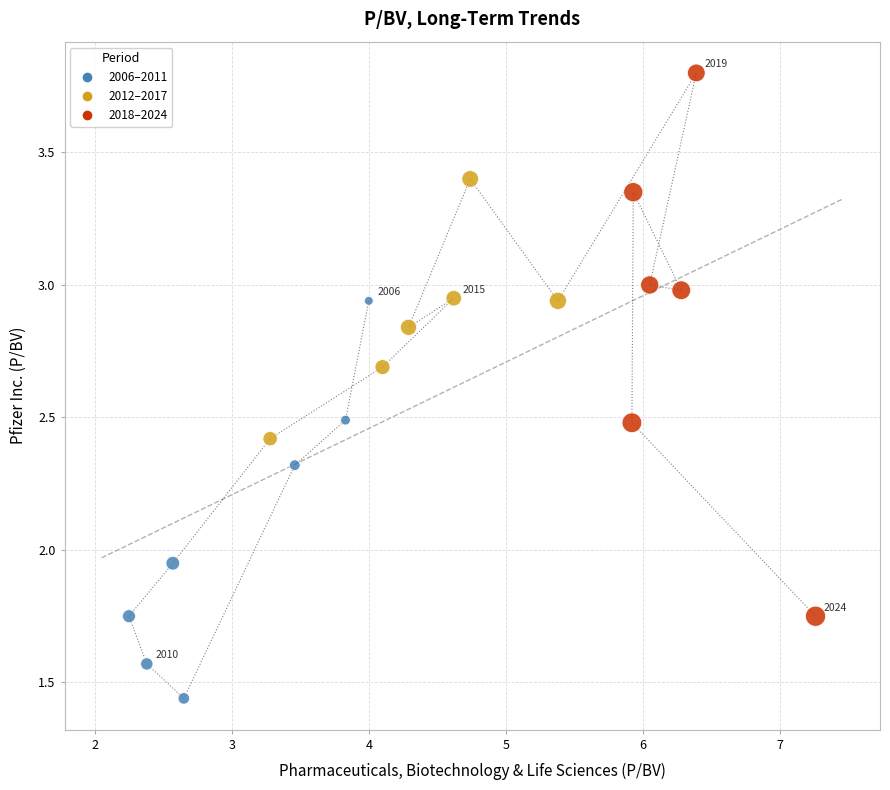

What is the range of X values (max minus min)?

5.0